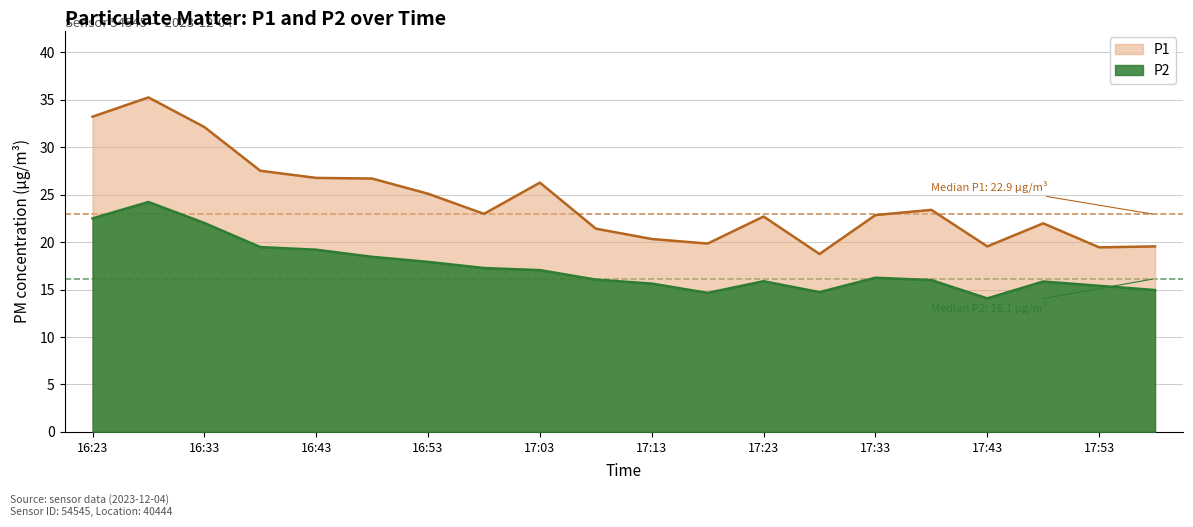

Does the chart have visible grid lines?

Yes